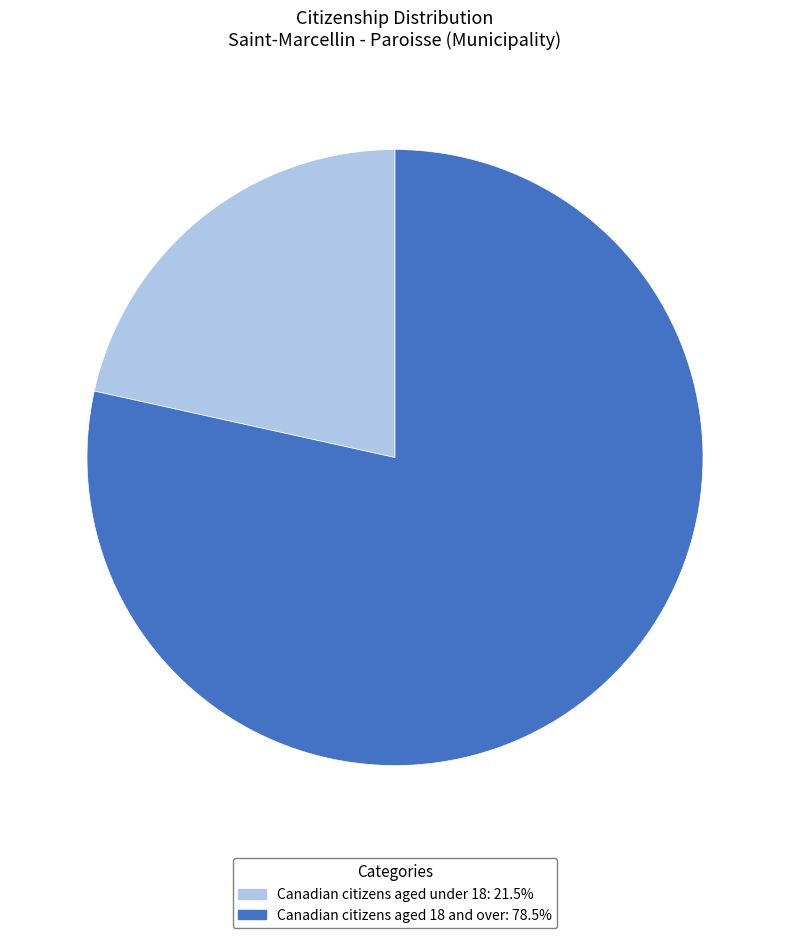

Do Canadian citizens aged 18 and over: 78.5% and Canadian citizens aged under 18: 21.5% together represent more than half of the pie?

Yes